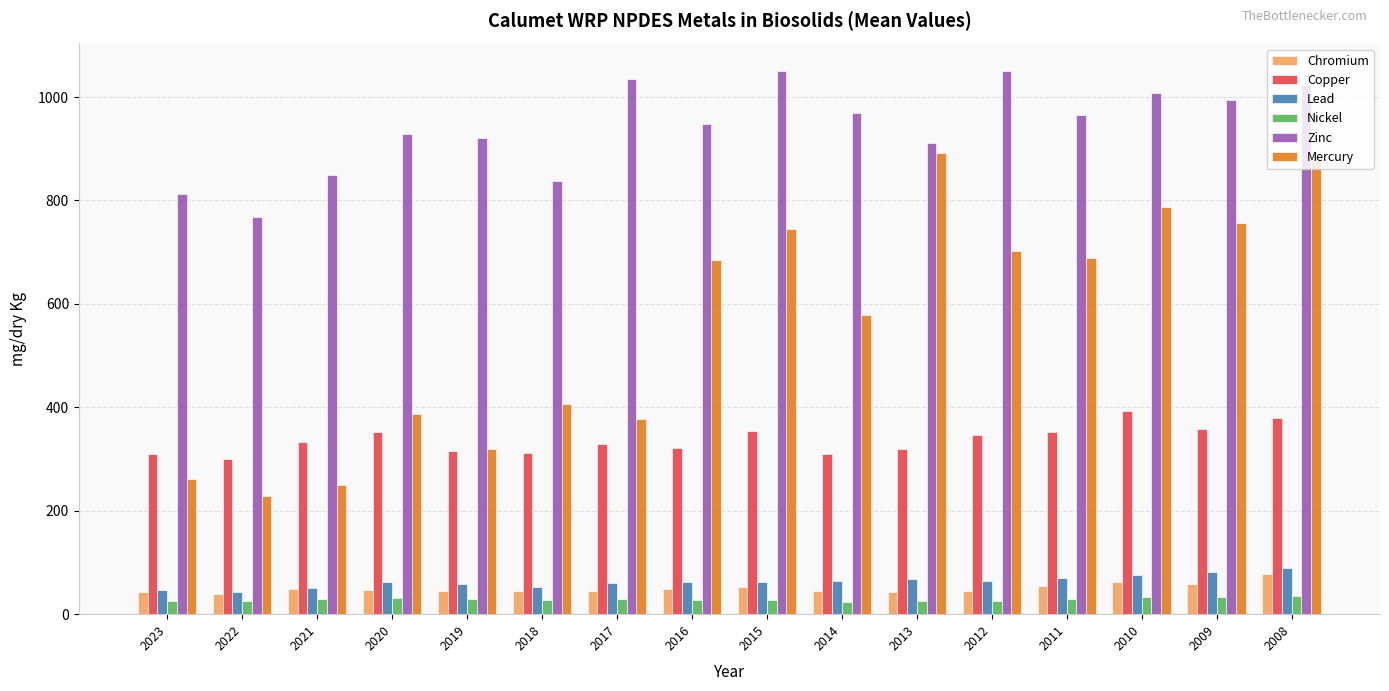

What is the minimum value for Copper?

301